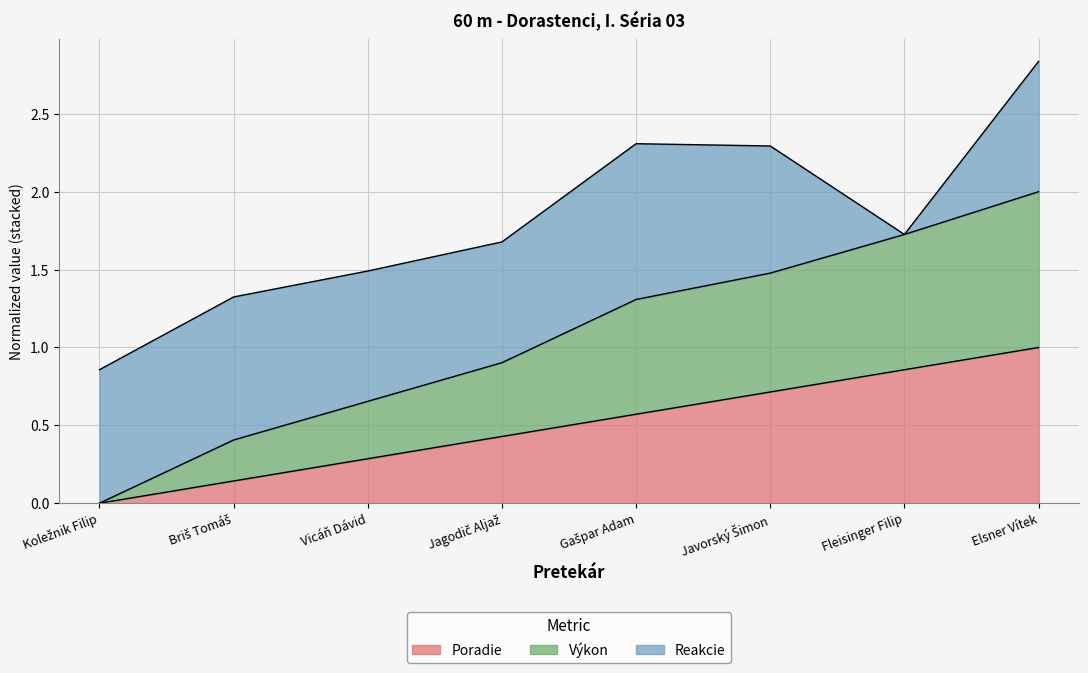

At which category is the sum across all series the highest?

Elsner Vítek